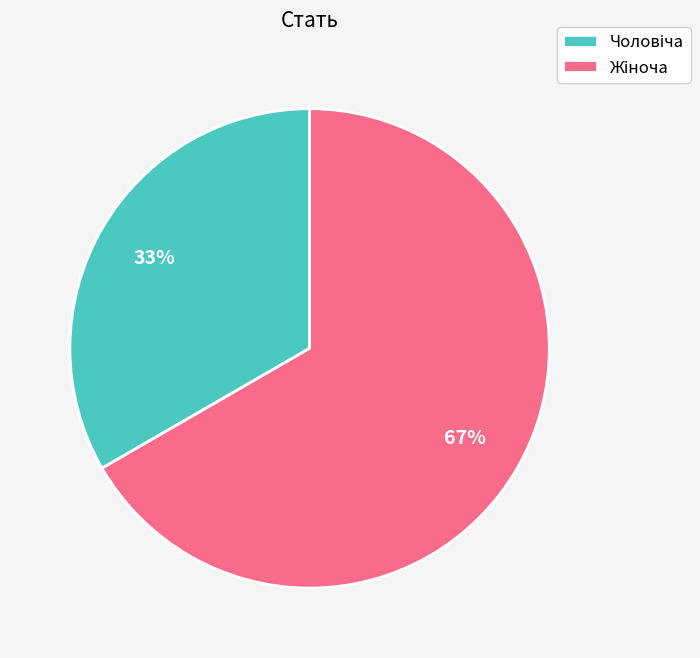

To the nearest percent, what is the average slice percentage?

50%